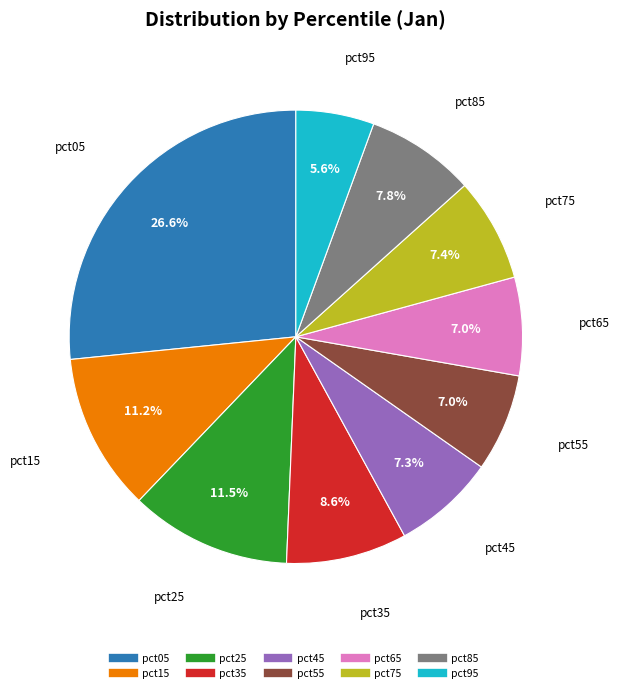

To the nearest percent, what percentage of the pie is pct15?

11%